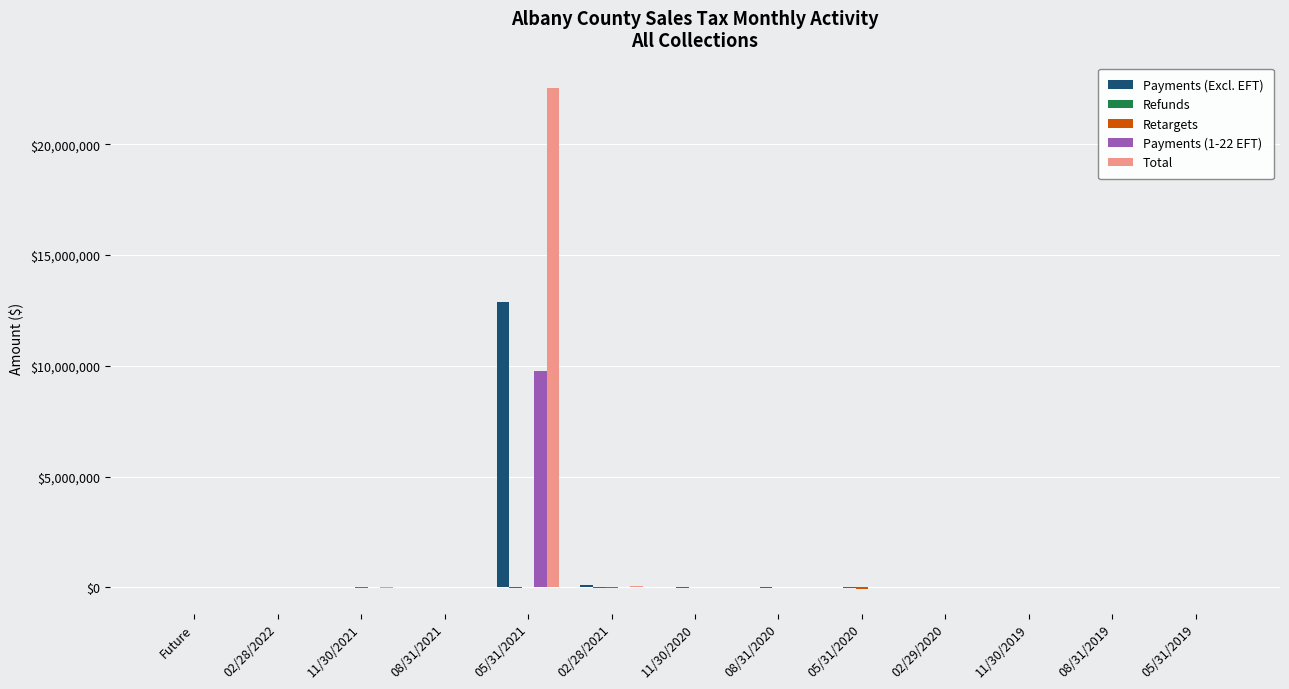

At which category is the sum across all series the highest?

05/31/2021